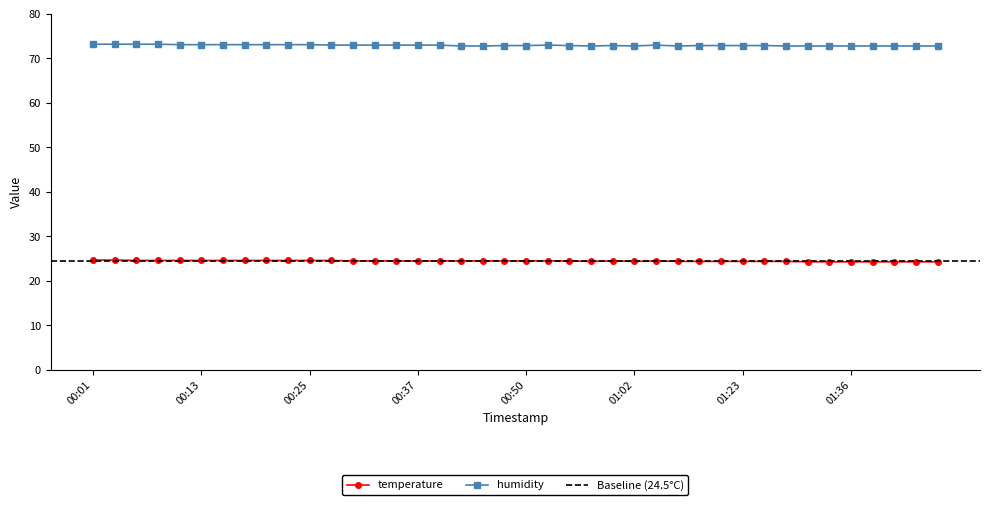

What is the average value of the temperature series?

24.5